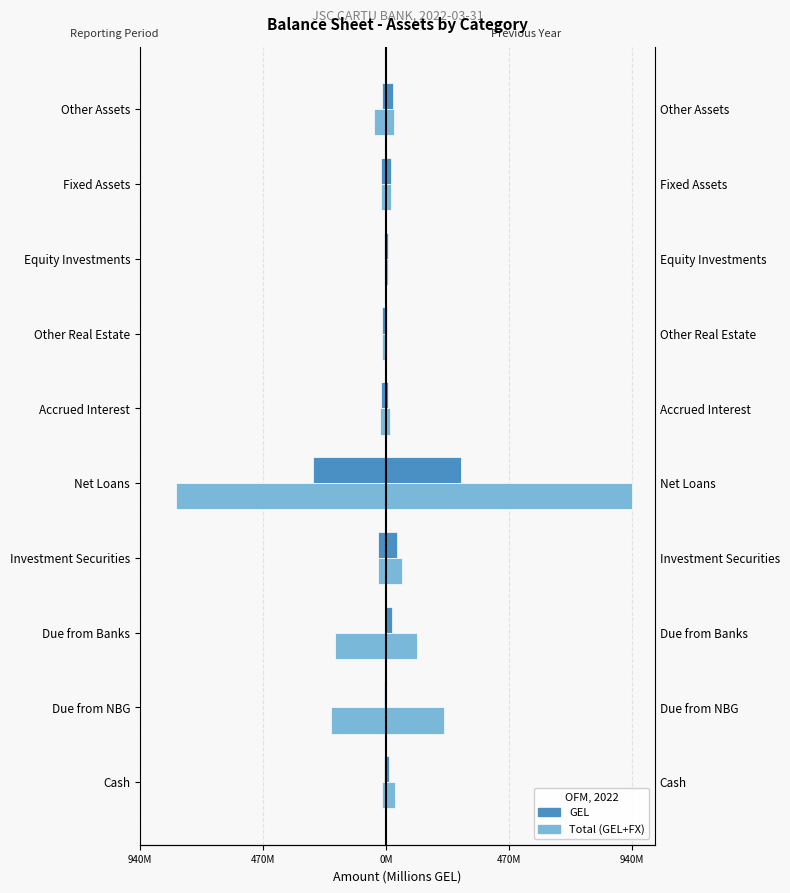

Which has a higher value, Cash or Net Loans?

Cash